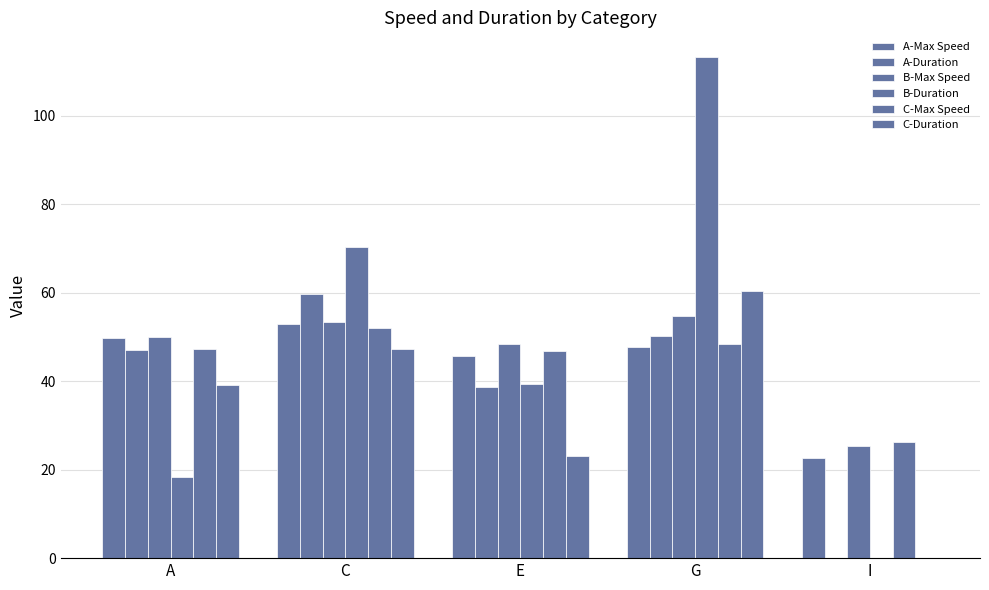

What position from the left is A?

1